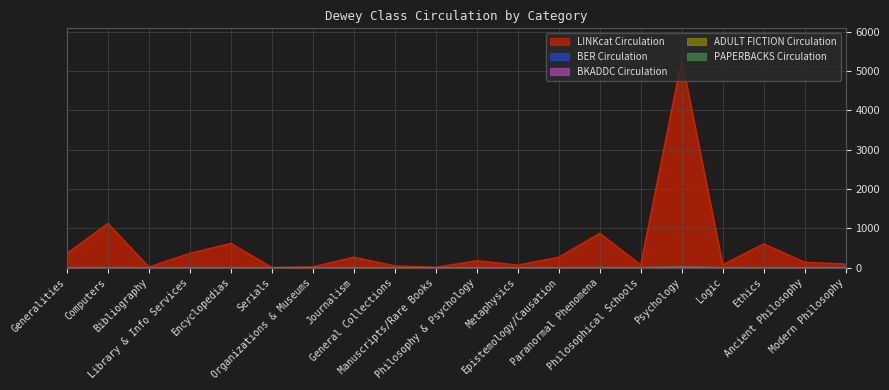

At which label is BKADDC Circulation closest to 6?

Computers